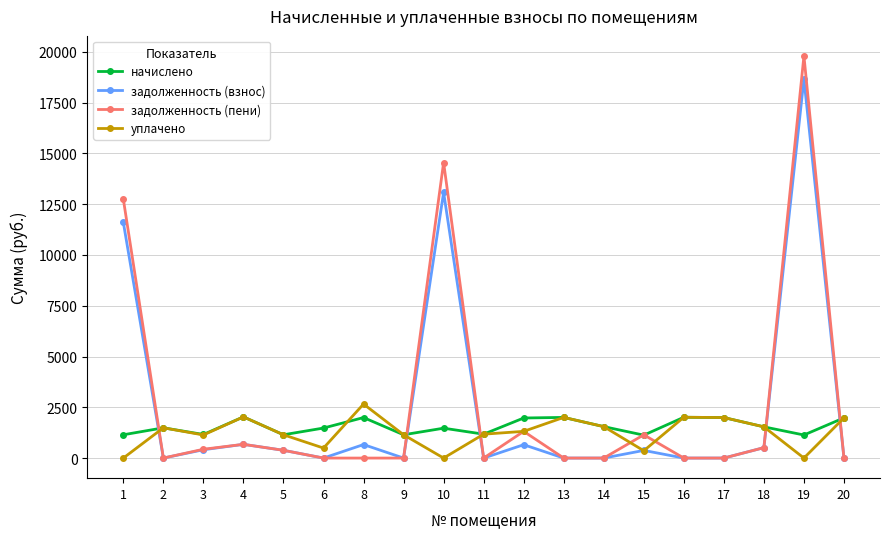

What are all the series names shown in the legend?

начислено, задолженность (взнос), задолженность (пени), уплачено